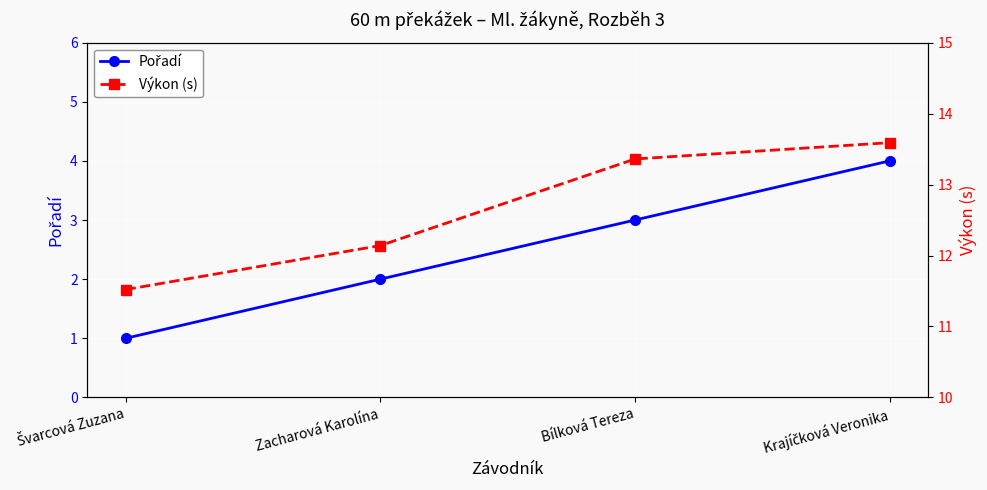

Is it true that Výkon (s) equals 22.6 at Krajíčková Veronika?

False